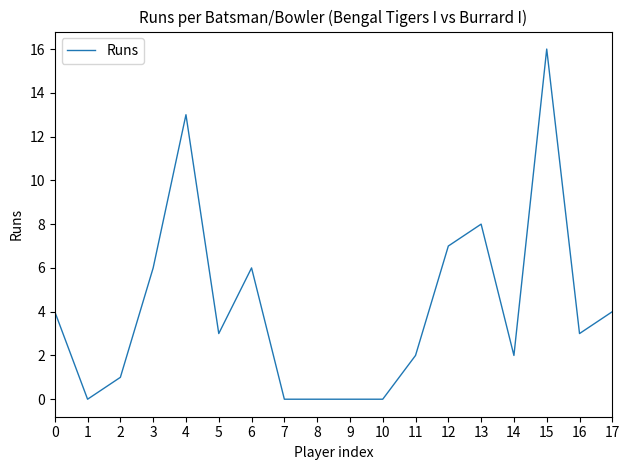

At which label is the value closest to 8?

13